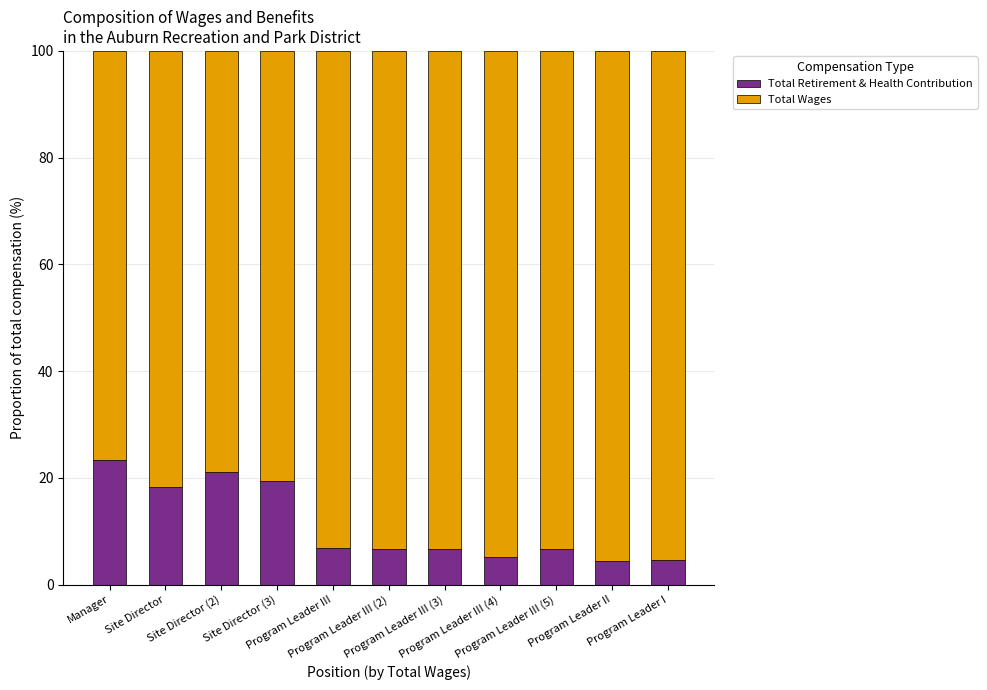

What is the maximum value for Total Retirement & Health Contribution?

23.4